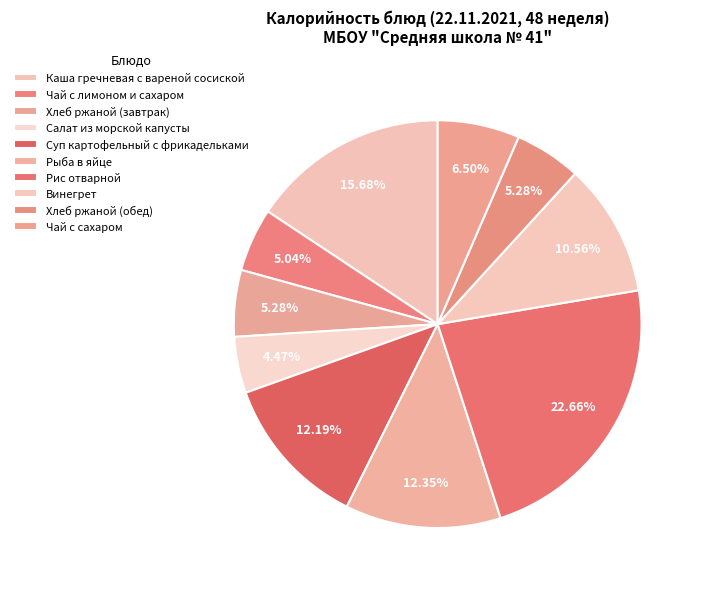

True or false: Суп картофельный с фрикадельками accounts for 1% of the total.

False